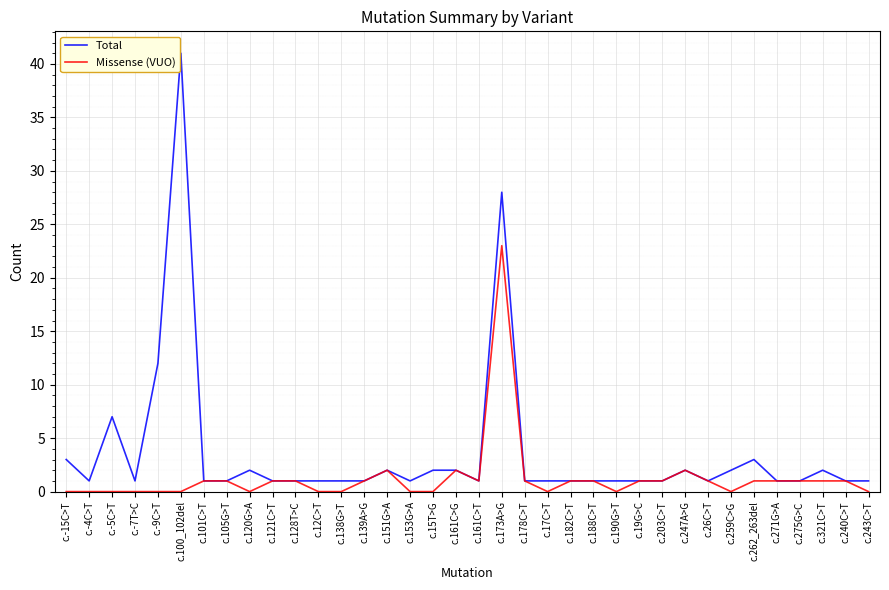

List the series in order of their peak value, lowest first.

Missense (VUO), Total